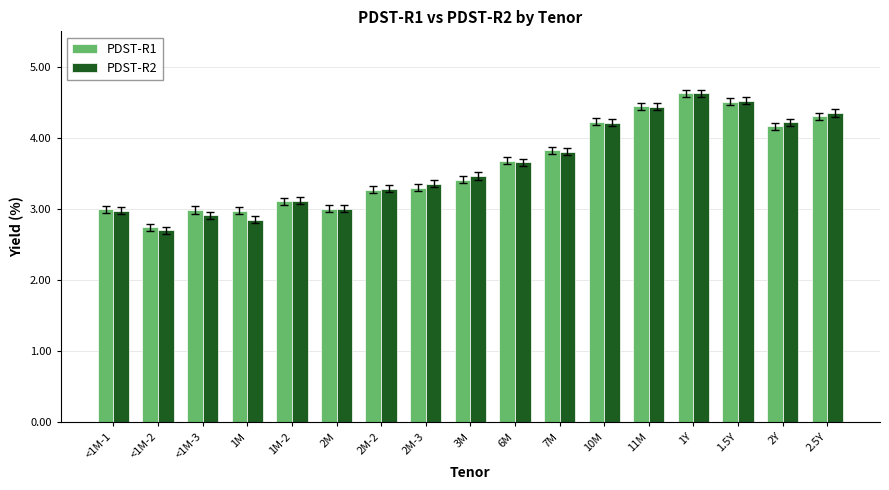

At which category is the sum across all series the highest?

1Y